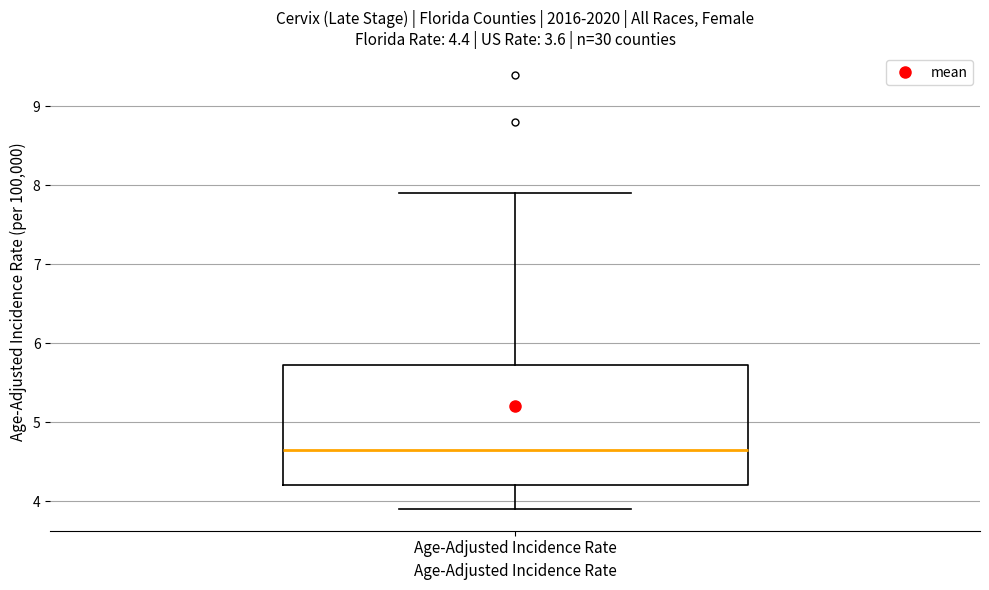

Where does the median line of the box for Age-Adjusted Incidence Rate sit on the y-axis? The values are not printed on the chart, so give them approximately, as read against the axis.

4.7